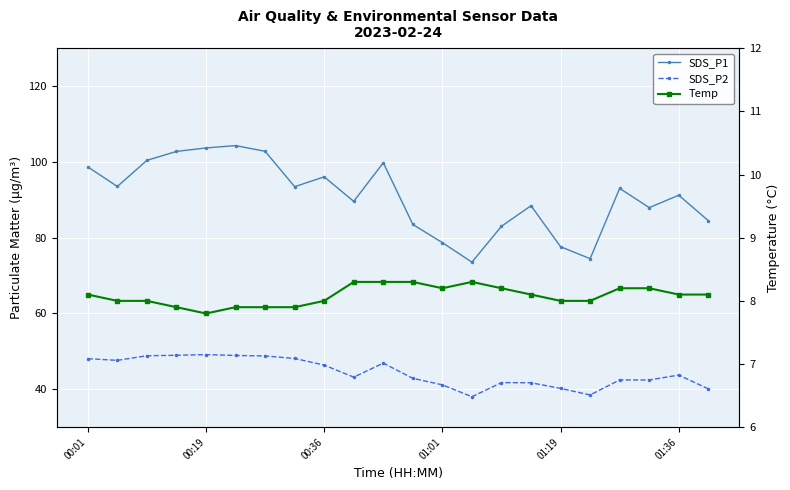

True or false: SDS_P1 and Temp cross at least once.

False